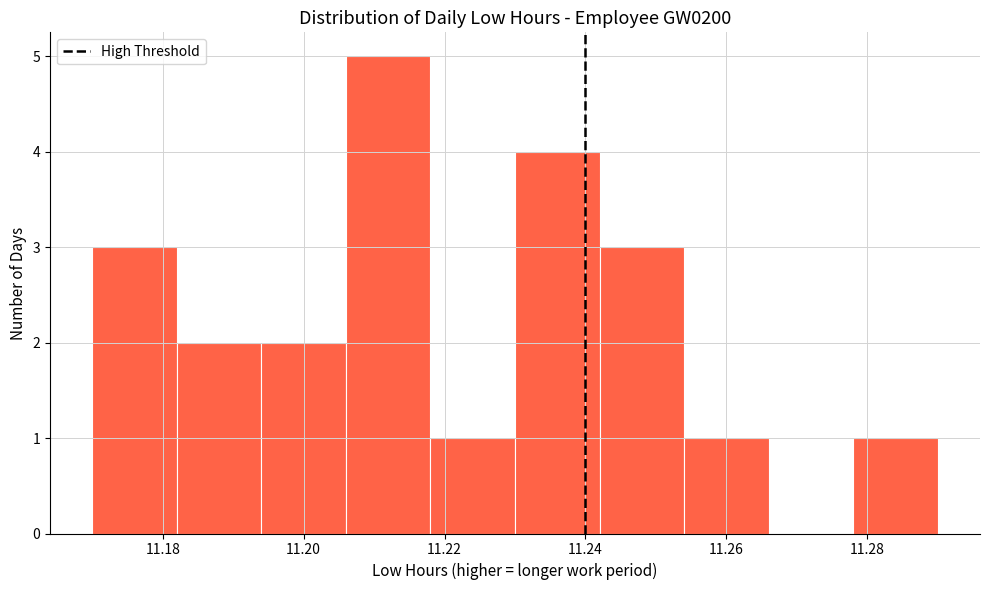

Reading left to right, transcribe this chart: for each bar, give the range it covers on the x-axis and its height. The values are not printed on the chart, so give them approximately, as read against the axis.

11.170 to 11.182: 3
11.182 to 11.194: 2
11.194 to 11.206: 2
11.206 to 11.218: 5
11.218 to 11.230: 1
11.230 to 11.242: 4
11.242 to 11.254: 3
11.254 to 11.266: 1
11.266 to 11.278: 0
11.278 to 11.290: 1